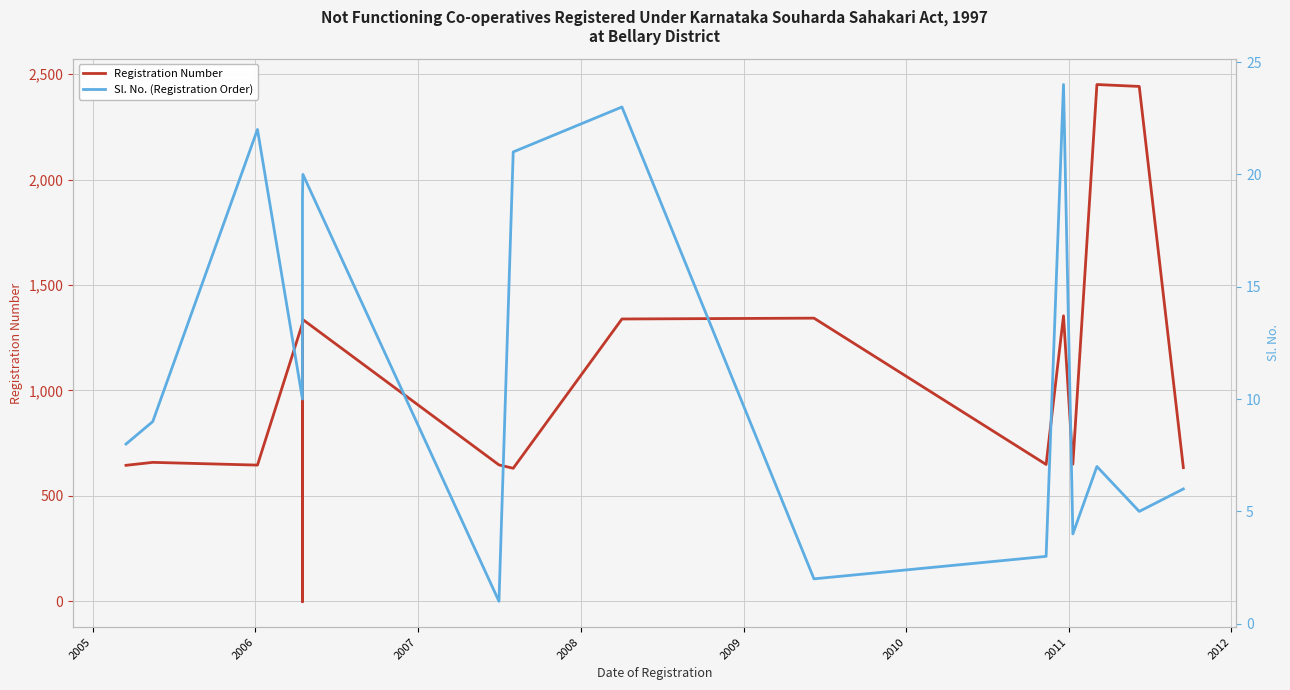

How many interior local peaks does the Sl. No. (Registration Order) series have?

5